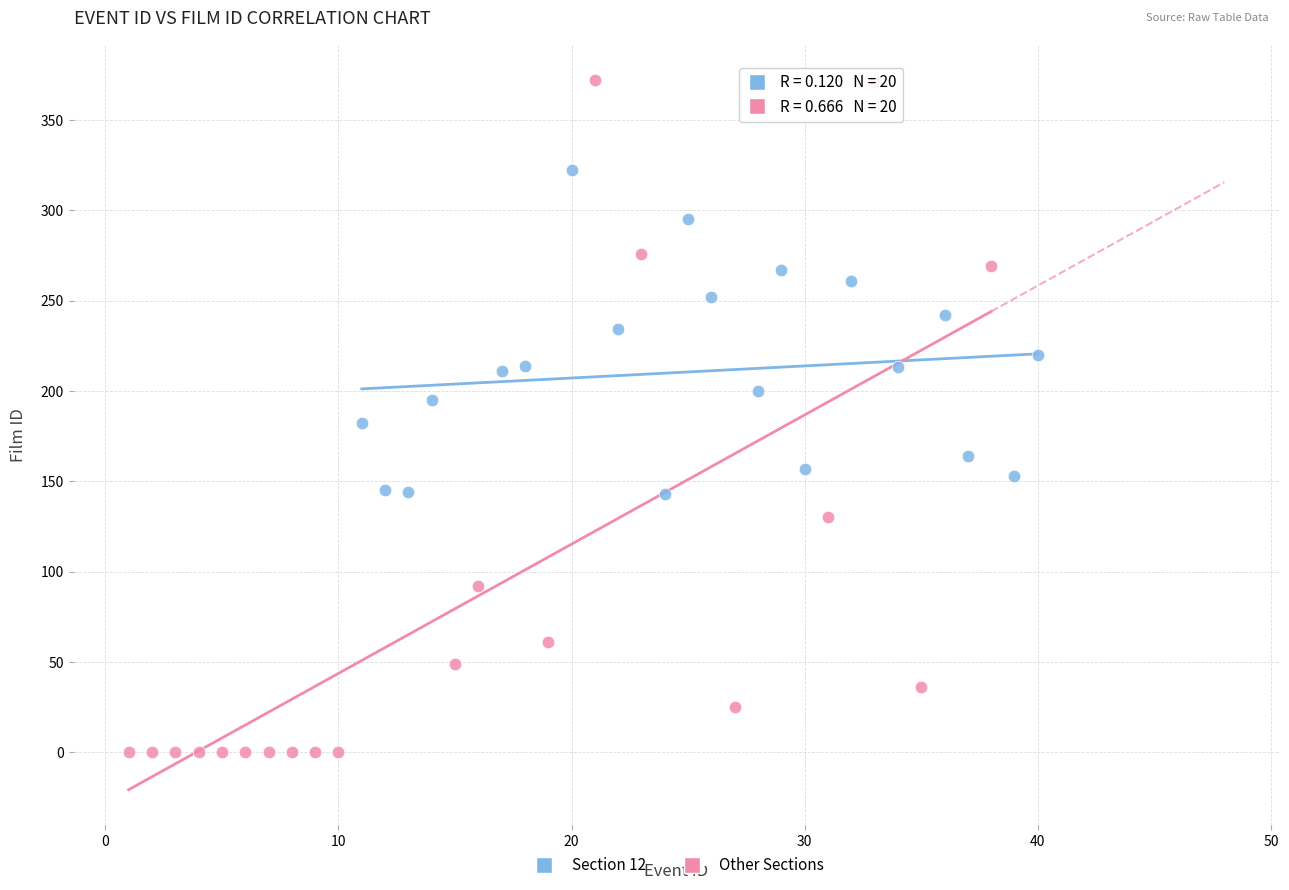

Which series has the widest spread of Y values?

Other Sections